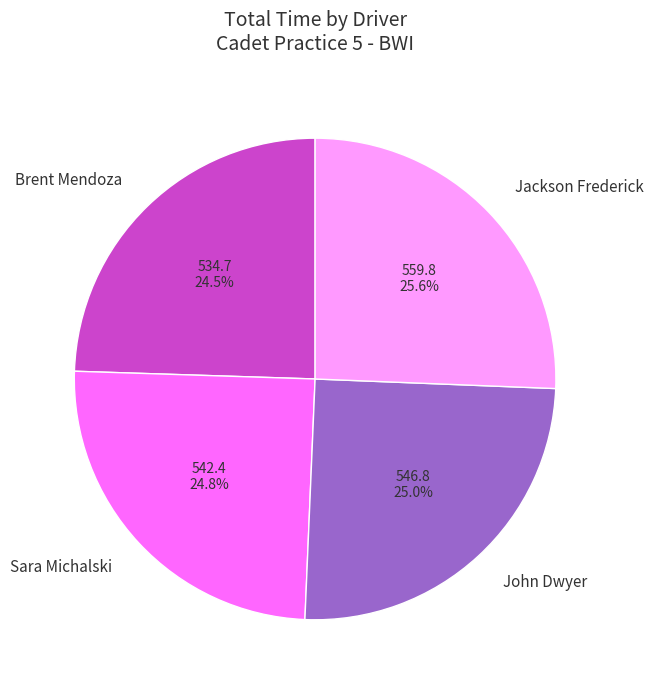

Which slice is the largest?

Jackson Frederick